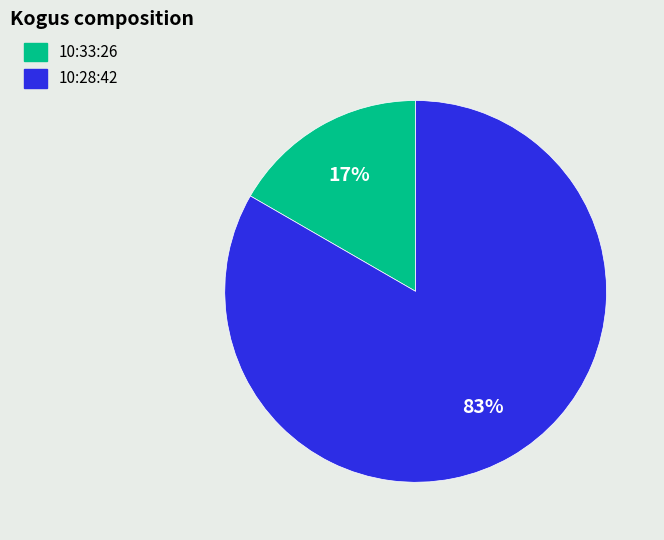

Between 10:28:42 and 10:33:26, which is larger?

10:28:42